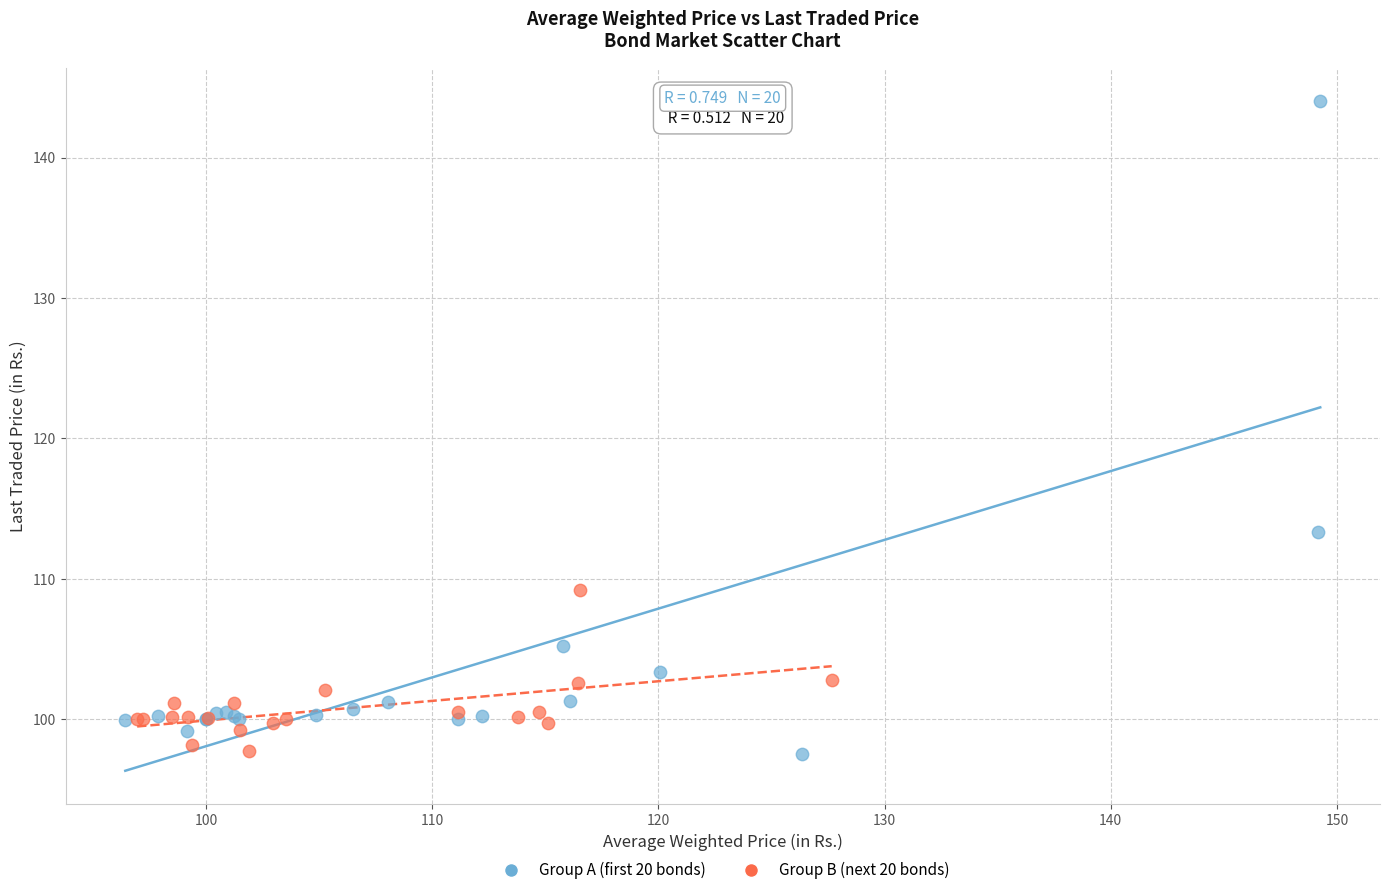

Which series has the widest spread of Y values?

Group A (first 20 bonds)